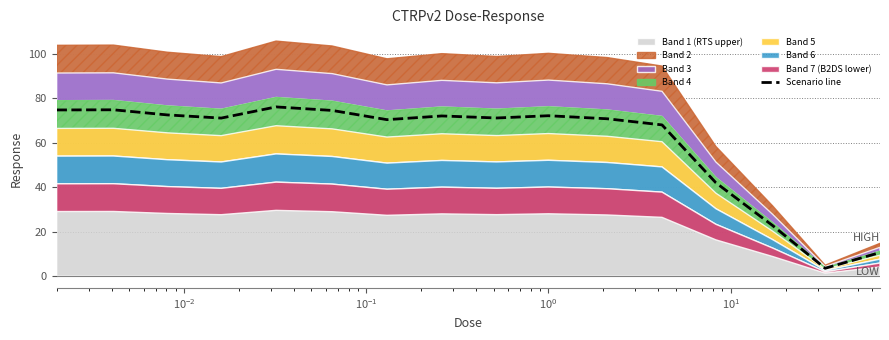

What is the highest value of the Scenario line series?

76.0